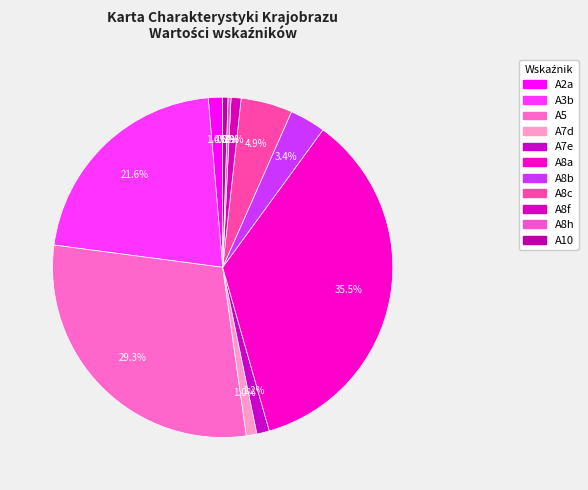

Is there any slice that represents more than half of the pie?

No